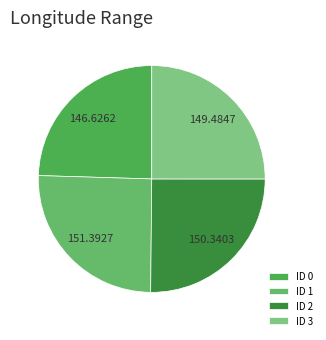

To the nearest percent, what percentage of the pie is ID 3?

25%